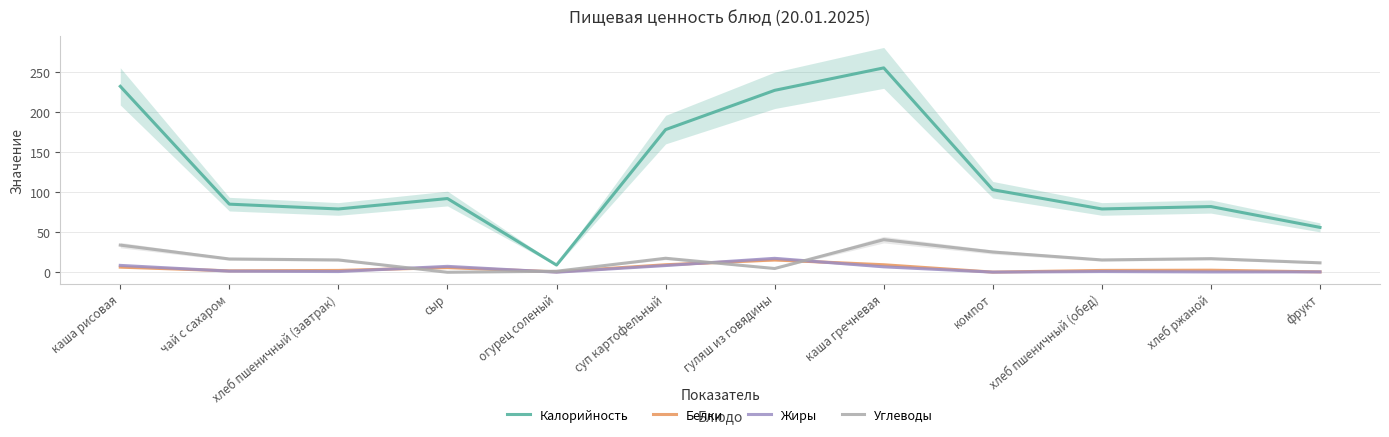

True or false: Калорийность and Белки intersect in this chart.

False